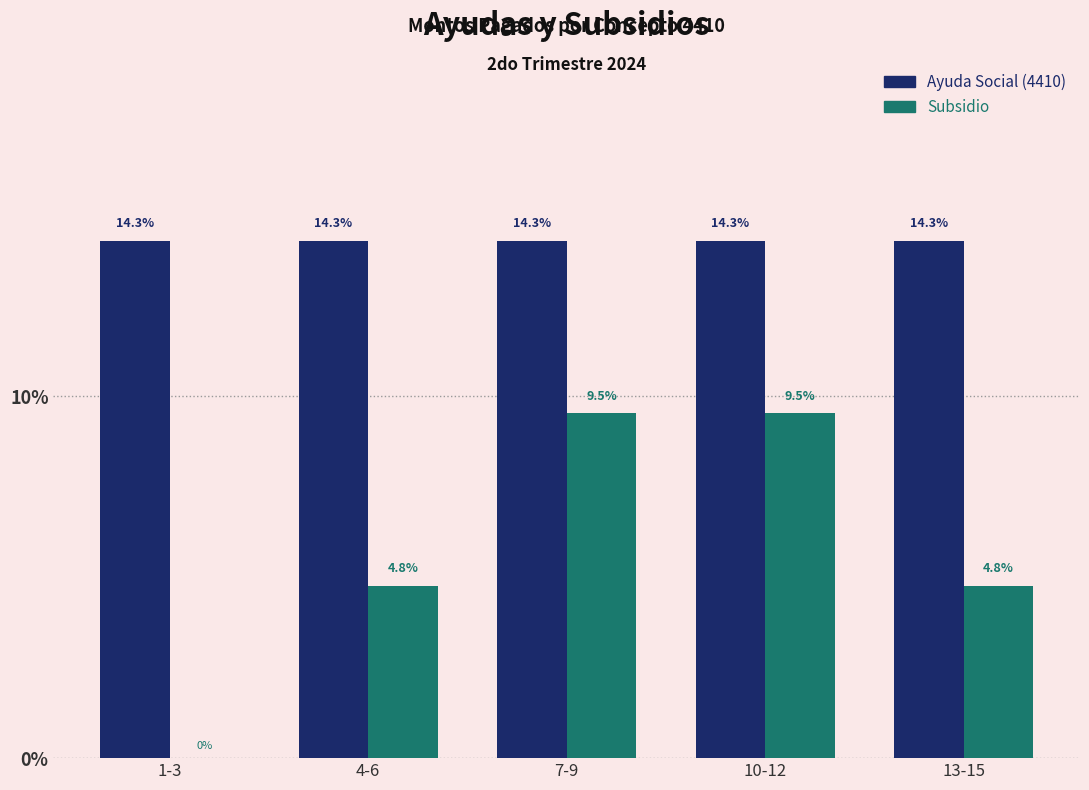

True or false: Subsidio has a value of 4.8 at 13-15.

True